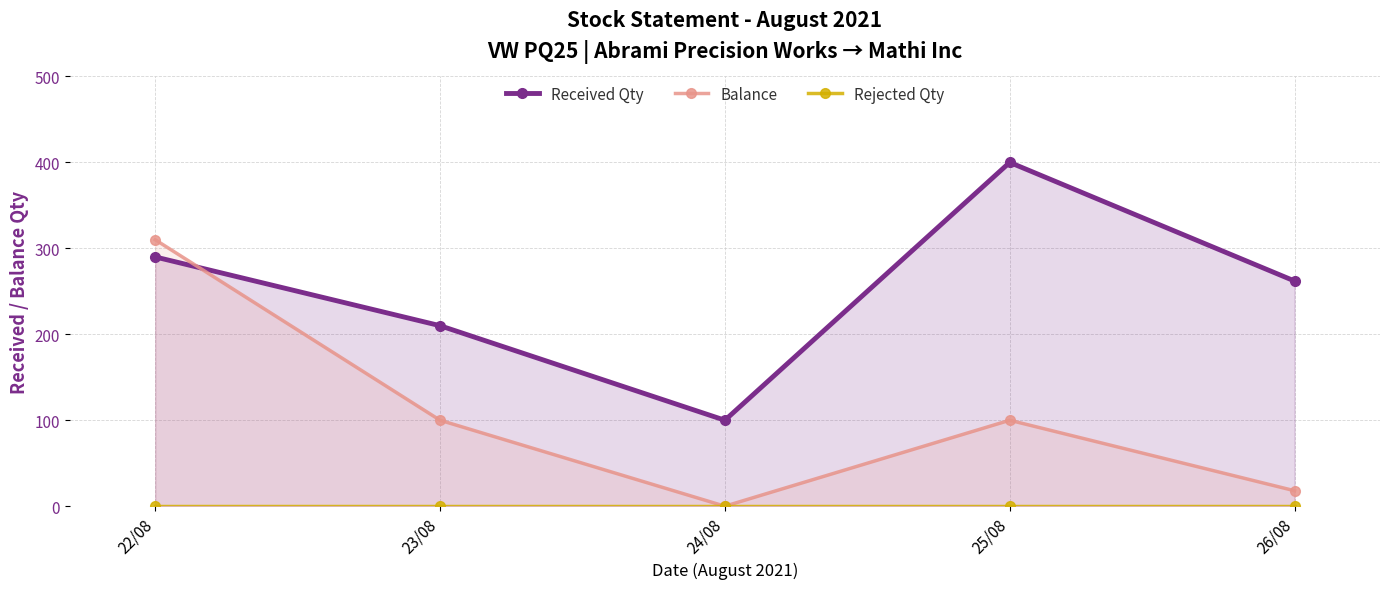

What is the spread (max minus min) of values at 23/08?

210